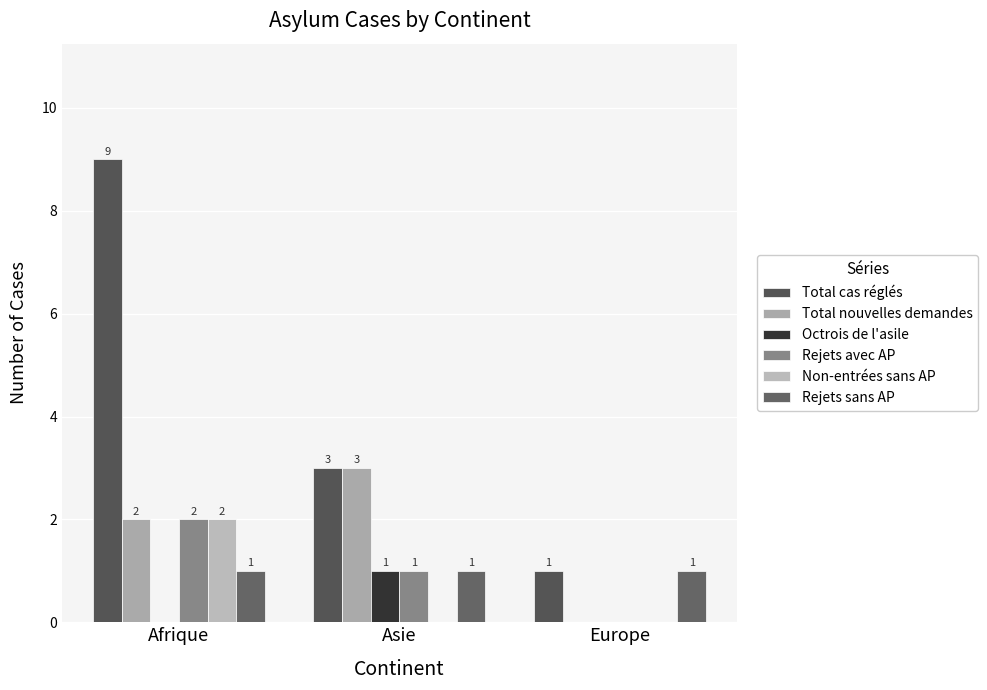

Which series has the widest spread of values?

Total cas réglés